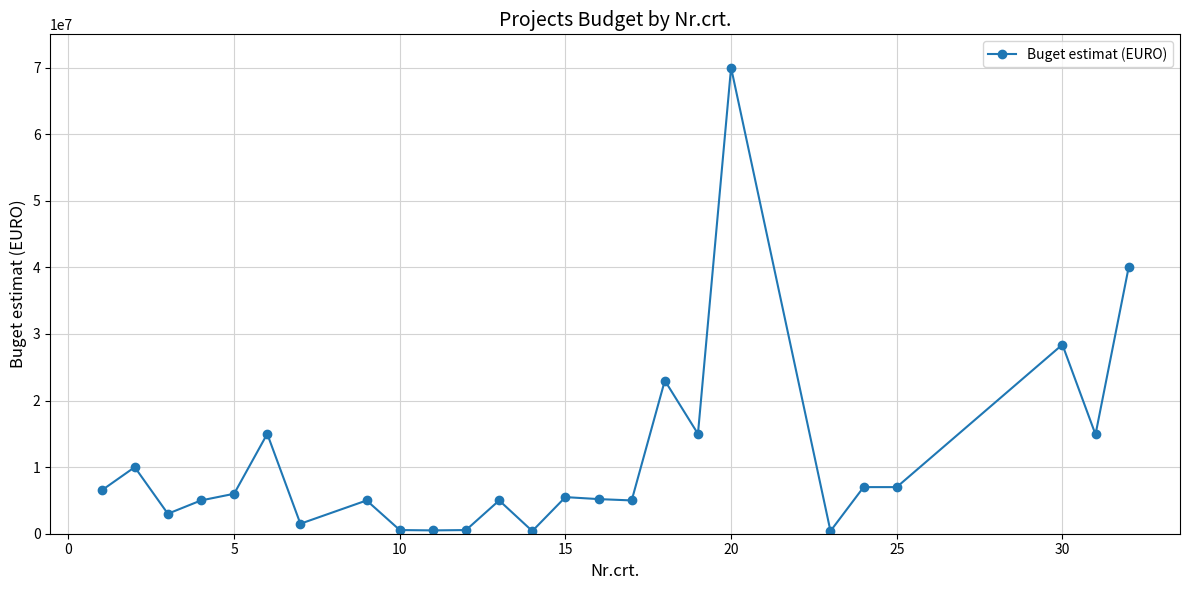

What is the difference between the maximum and second lowest values?

69600000